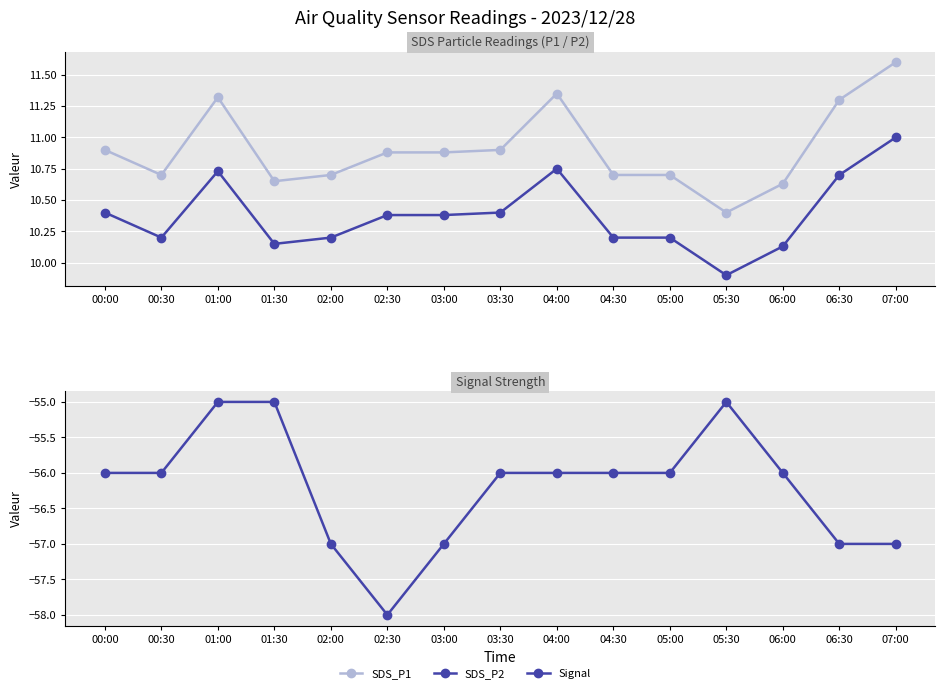

At how many categories does at least one series exceed -19?

15